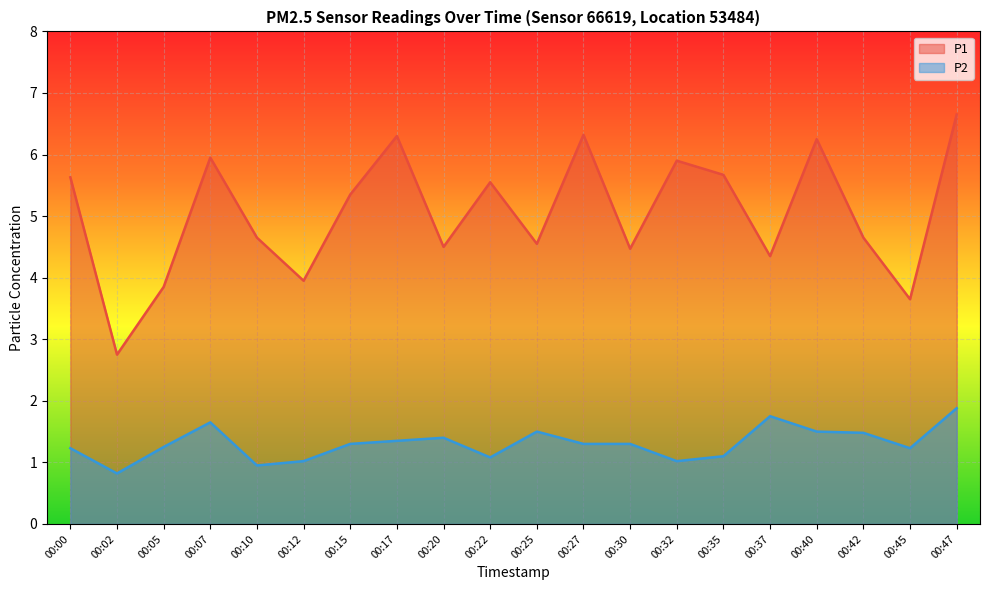

What is the maximum value for P2?

1.9